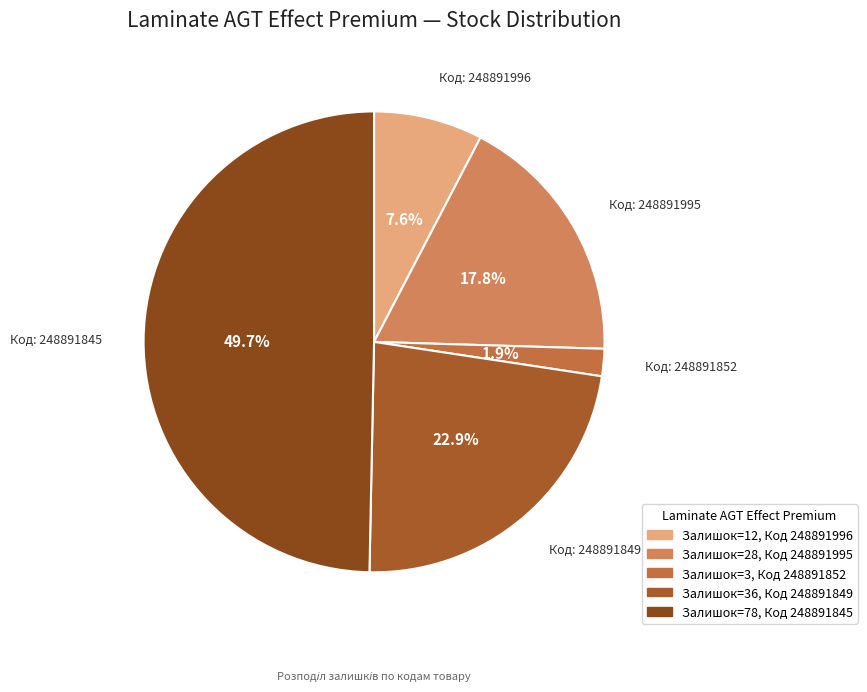

How many segments does this pie chart have?

5